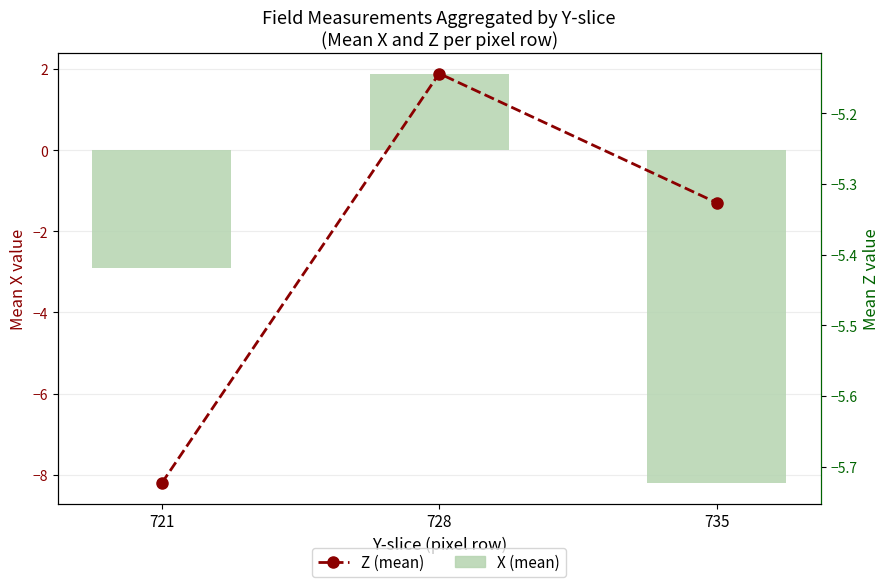

What is the difference between the highest and lowest values at 721?

2.8